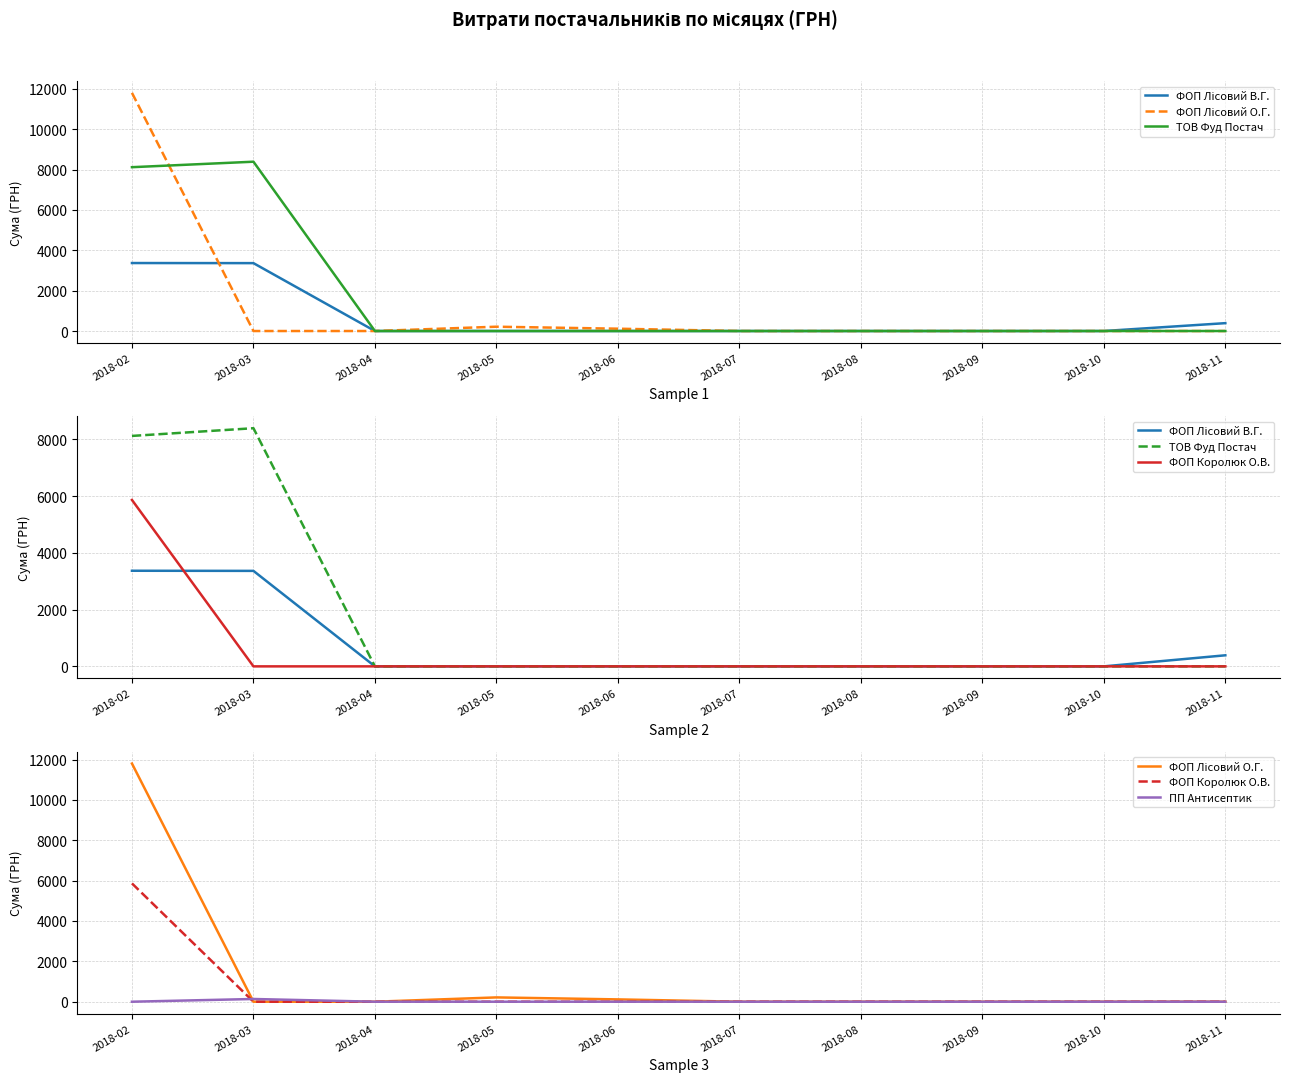

Reading right to left, extract all data points from this chart.

ФОП Лісовий В.Г.: 390.0	0.0	0.0	0.0	0.0	0.0	0.0	0.0	3364.0	3368.5
ФОП Лісовий О.Г.: 0.0	0.0	0.0	0.0	0.0	114.9	213.6	0.0	0.0	11801.4
ТОВ Фуд Постач: 0.0	0.0	0.0	0.0	0.0	0.0	0.0	0.0	8390.0	8118.3
ФОП Королюк О.В.: 0.0	0.0	0.0	0.0	0.0	0.0	0.0	0.0	0.0	5862.8
ПП Антисептик: 0.0	0.0	0.0	0.0	0.0	0.0	0.0	0.0	135.0	0.0